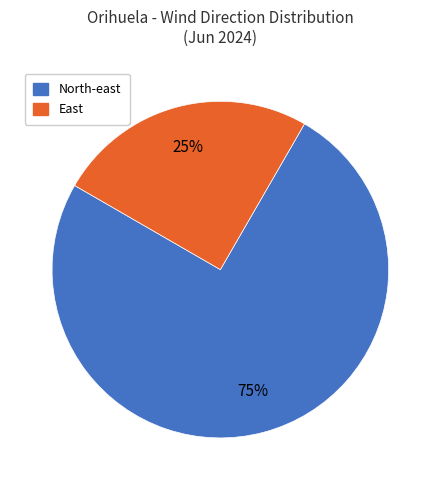

Count the number of slices in the pie.

2